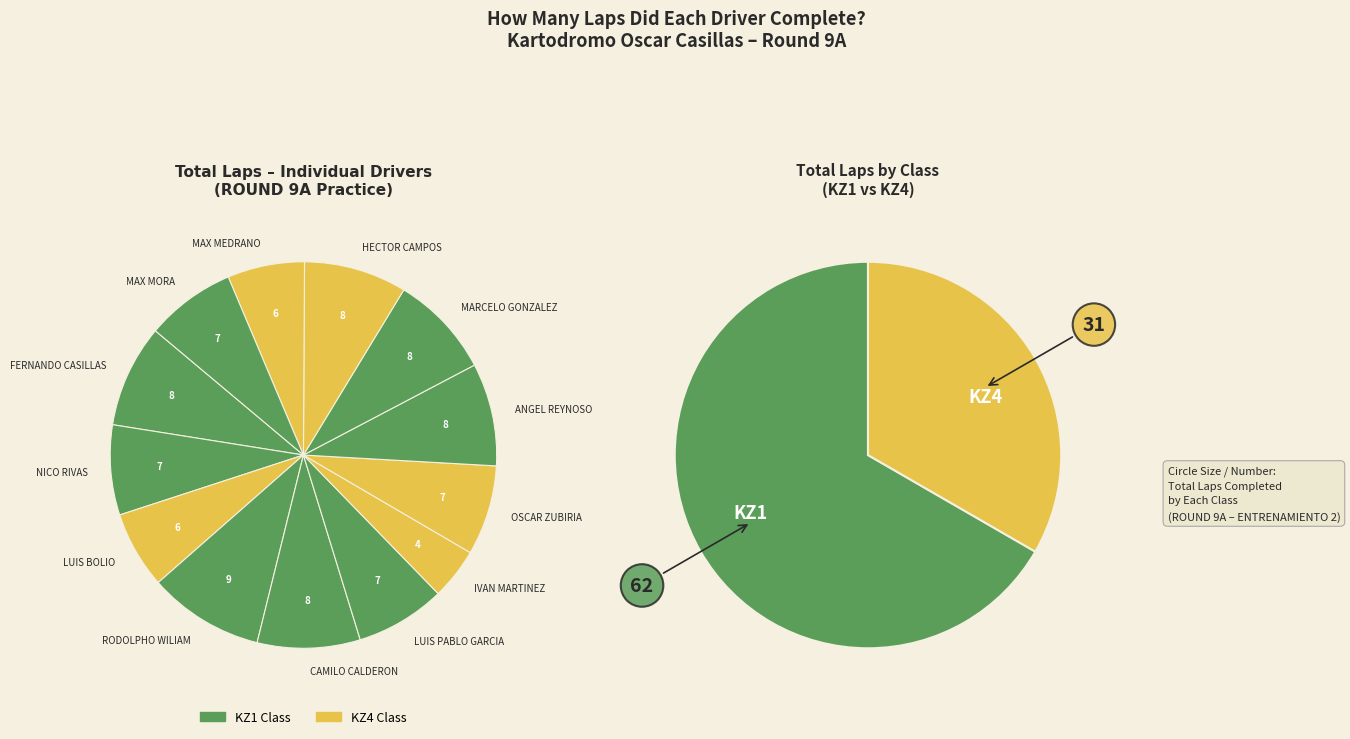

Is there a majority slice in this chart?

No